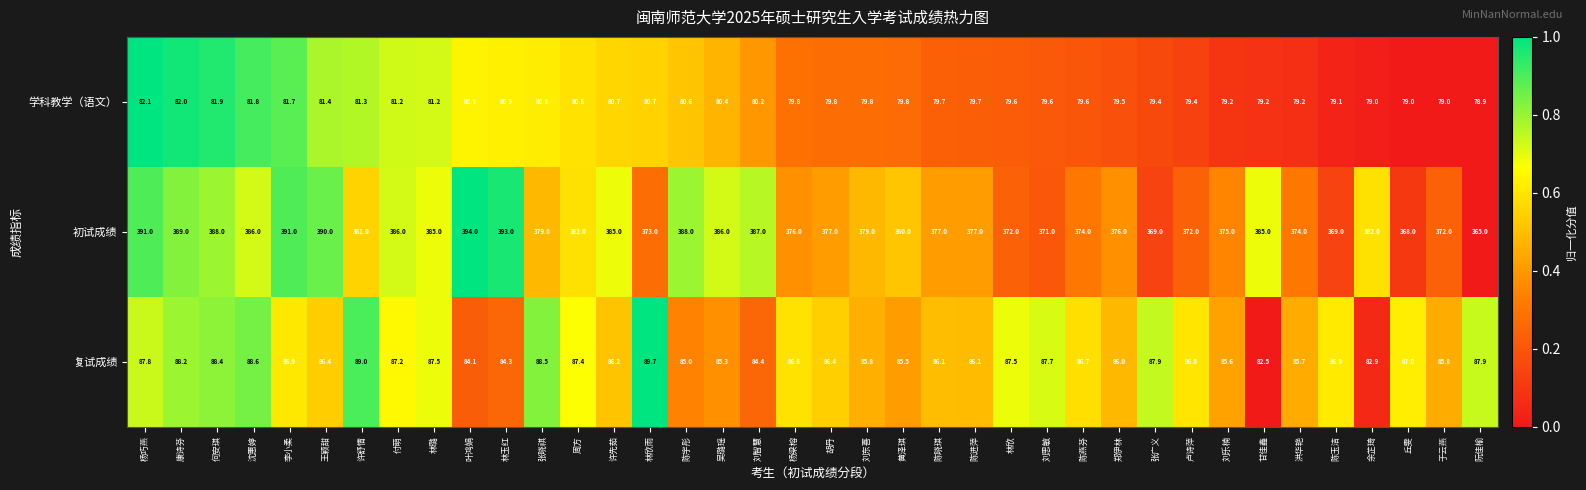

Rank the series by their maximum value, from highest to lowest.

初试成绩, 复试成绩, 学科教学（语文）